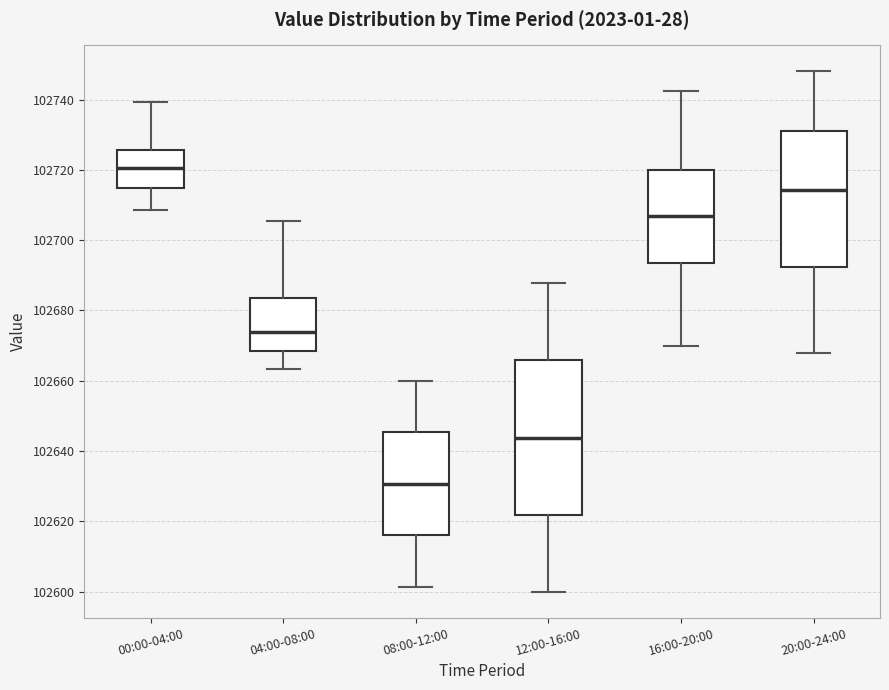

Reading left to right, transcribe this box plot: for each box, give where its median line is, the range the box spans, and where its two whiskers end, as read against the y-axis. The values are not printed on the chart, so give them approximately, as read against the axis.

00:00-04:00: median 102720, box 102714 to 102726, whiskers 102708 to 102740
04:00-08:00: median 102674, box 102668 to 102684, whiskers 102664 to 102706
08:00-12:00: median 102630, box 102616 to 102646, whiskers 102602 to 102660
12:00-16:00: median 102644, box 102622 to 102666, whiskers 102600 to 102688
16:00-20:00: median 102706, box 102694 to 102720, whiskers 102670 to 102742
20:00-24:00: median 102714, box 102692 to 102732, whiskers 102668 to 102748